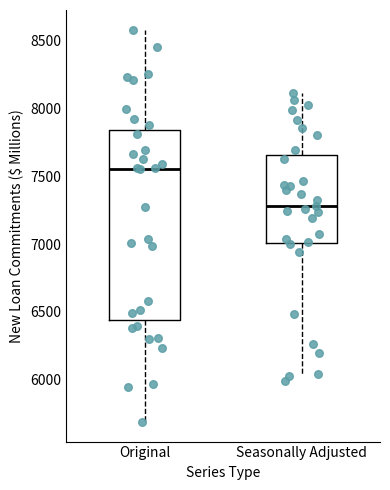

Which box has the highest median line?

Original